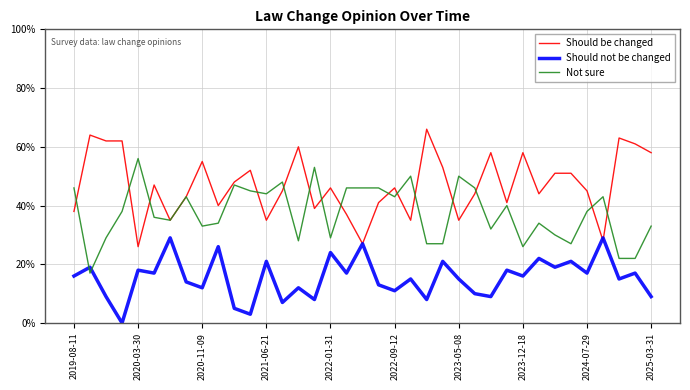

What are all the series names shown in the legend?

Should be changed, Should not be changed, Not sure